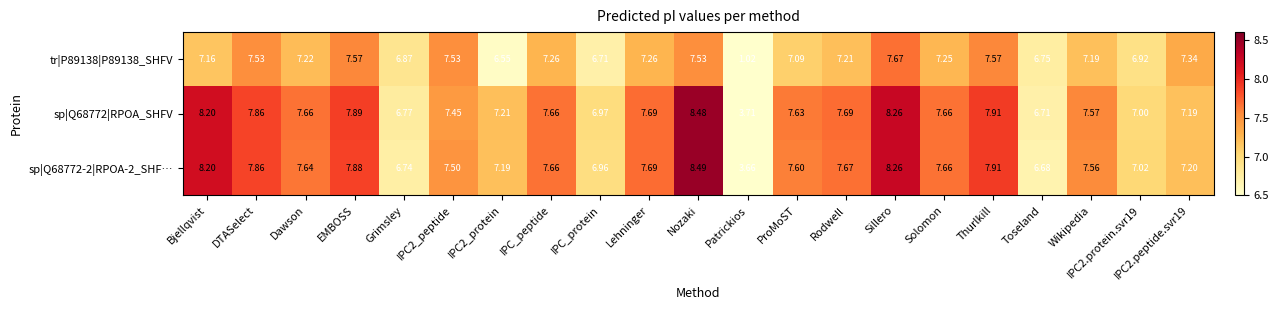

Which series has the largest range (max minus min)?

tr|P89138|P89138_SHFV